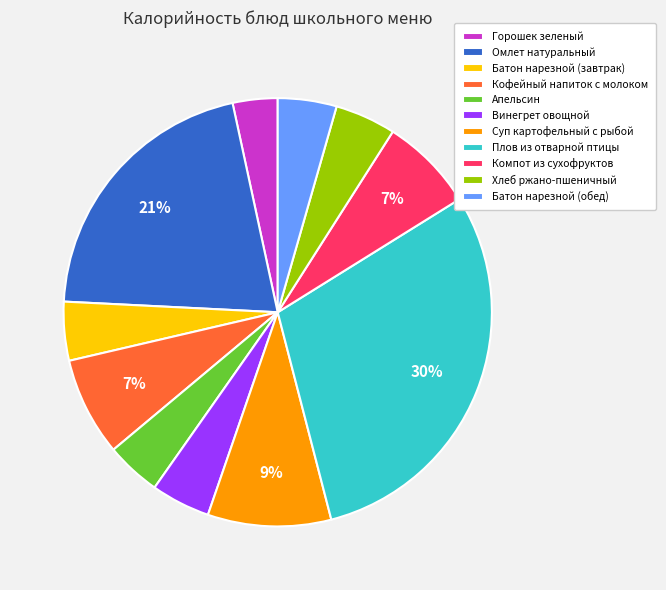

To the nearest percent, what percentage of the pie is Батон нарезной (завтрак)?

4%